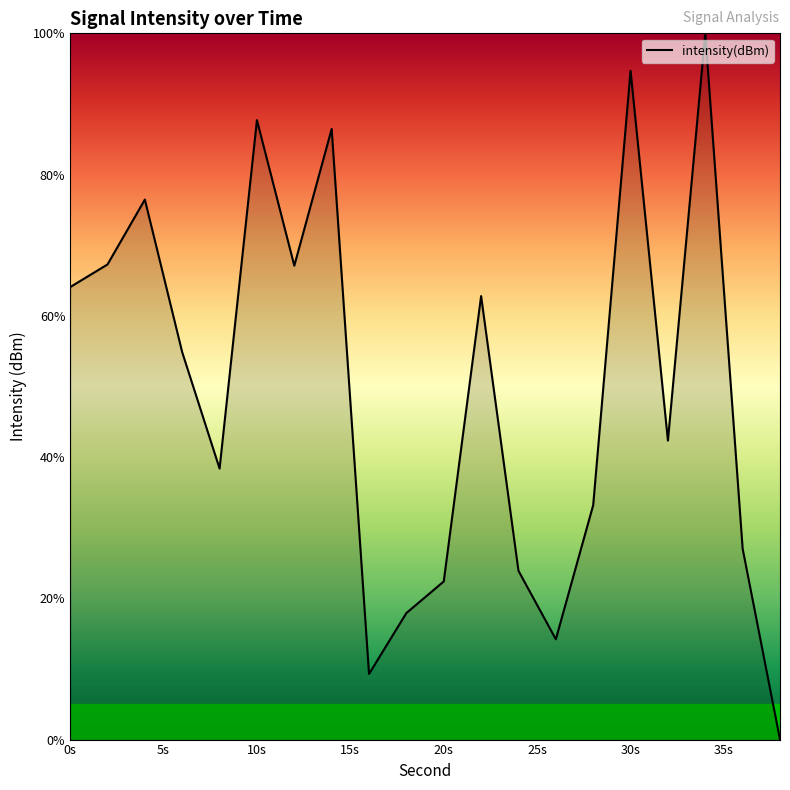

What is the difference between the maximum and minimum values?

100.0